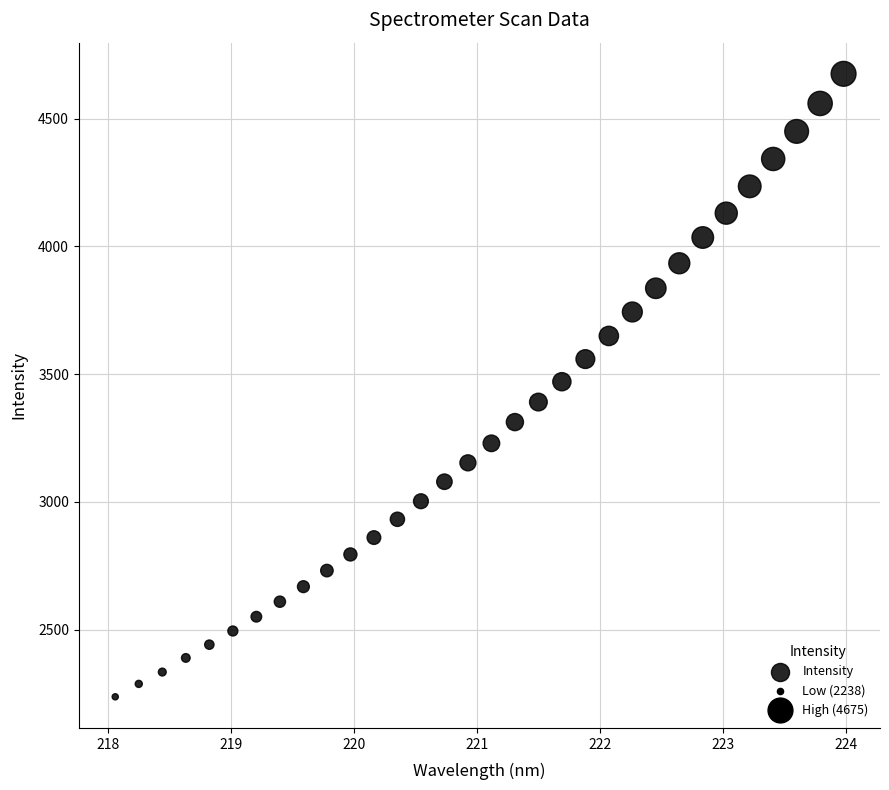

What is the range of Y values (max minus min)?

2437.7